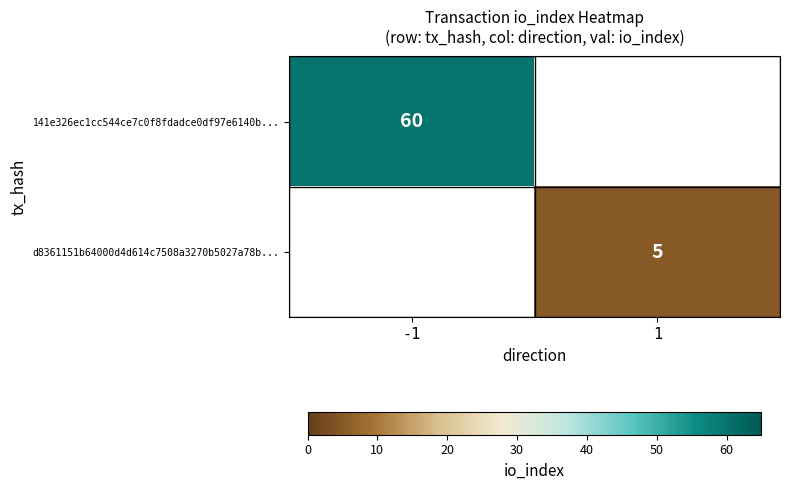

The d8361151b64000d4d614c7508a3270b5027a78b... series shows 3 at 1. True or false?

False